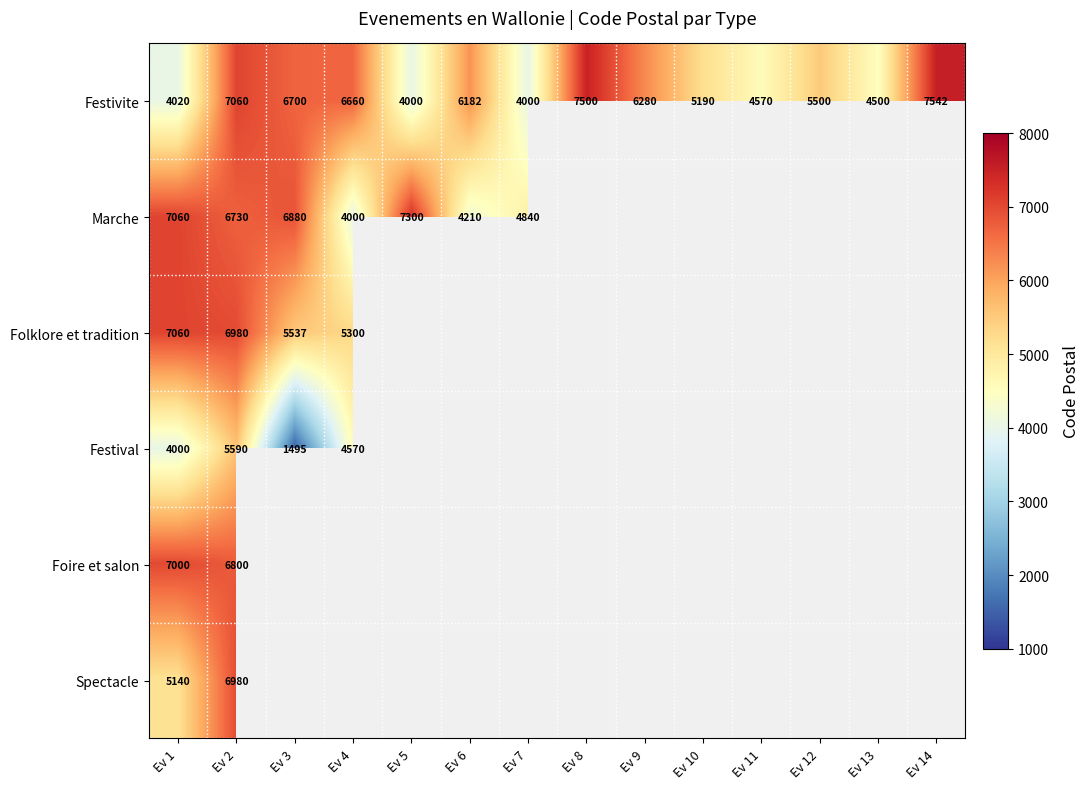

The Festivite series shows 2213 at Ev 7. True or false?

False